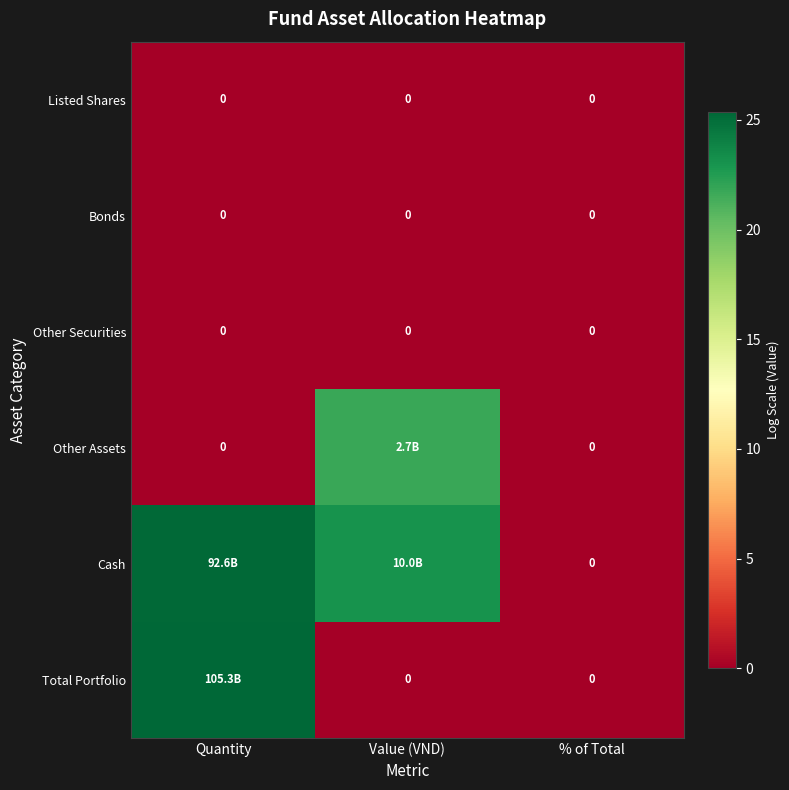

Which category has the highest value in the Total Portfolio series?

Quantity